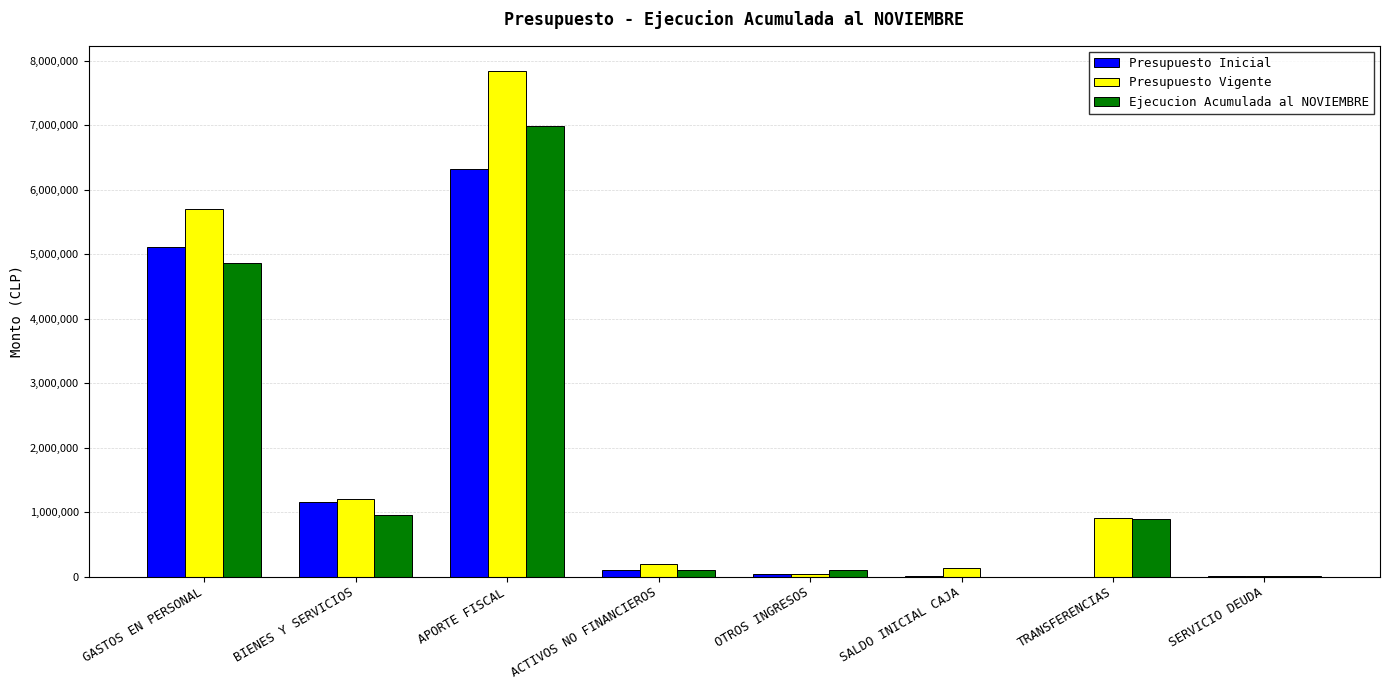

At which label is Ejecucion Acumulada al NOVIEMBRE closest to 3490467?

GASTOS EN PERSONAL